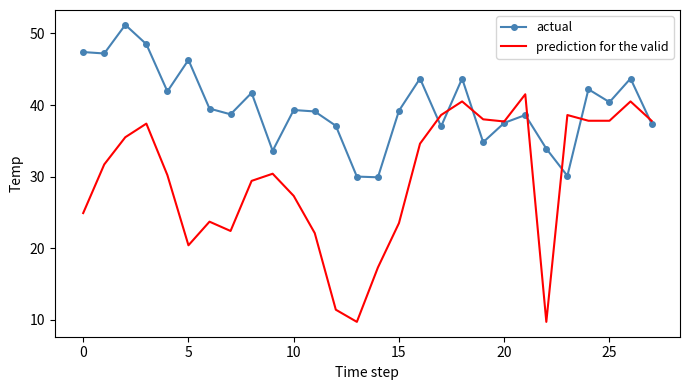

Which series has the largest range (max minus min)?

prediction for the valid